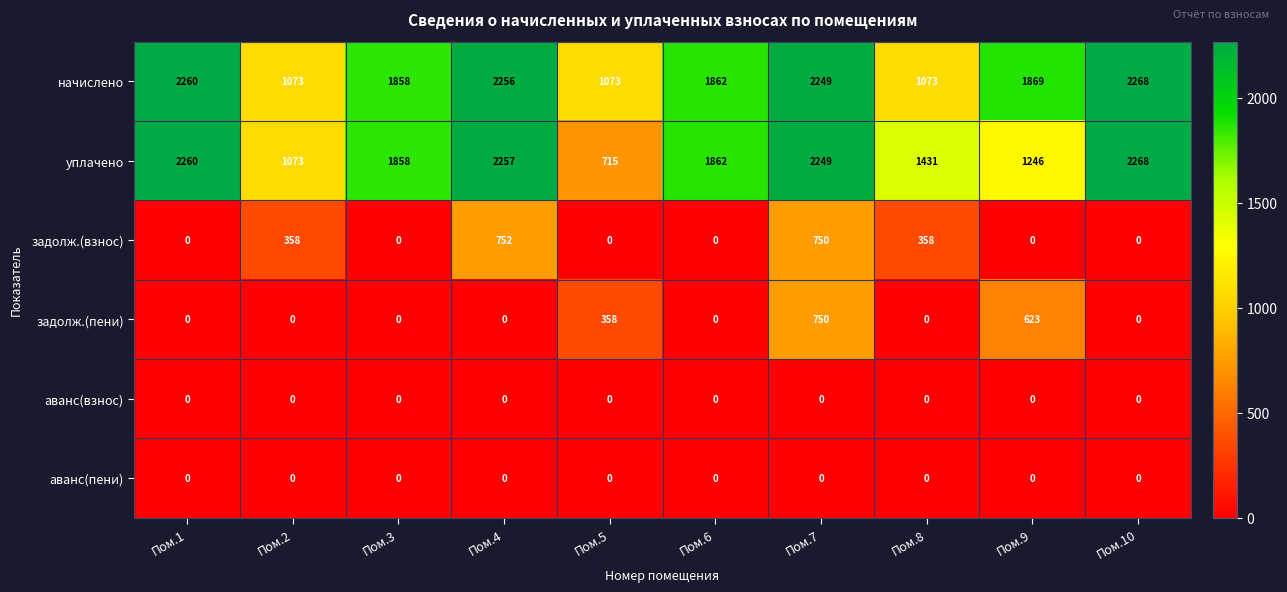

What is the average value of the задолж.(взнос) series?

222